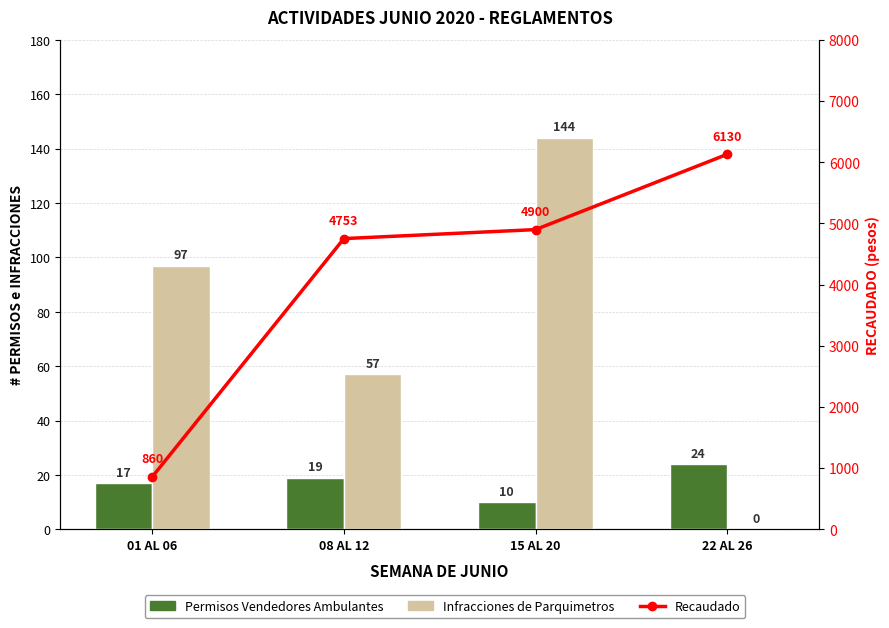

Which series has the largest total across all categories?

Recaudado